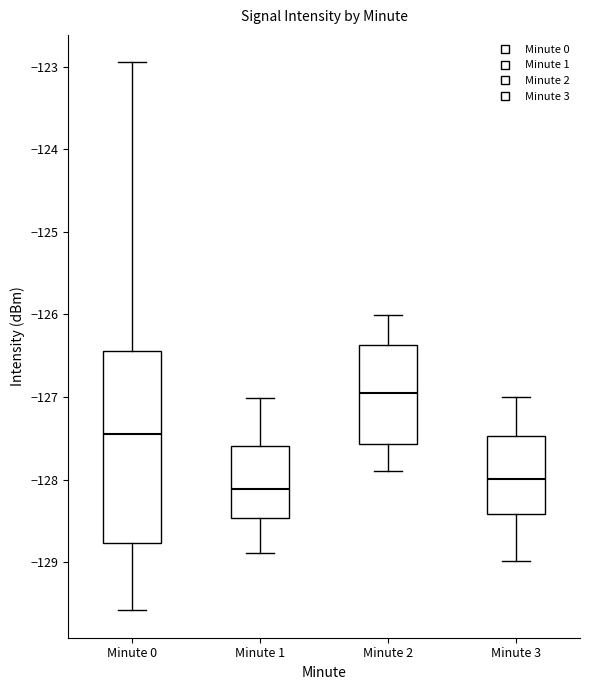

Reading left to right, read every box against the y-axis: the position of its median line, the range the box covers, and the ends of its whiskers. The values are not printed on the chart, so give them approximately, as read against the axis.

Minute 0: median -127.5, box -128.8 to -126.4, whiskers -129.6 to -122.9
Minute 1: median -128.1, box -128.5 to -127.6, whiskers -128.9 to -127.0
Minute 2: median -127.0, box -127.6 to -126.4, whiskers -127.9 to -126.0
Minute 3: median -128.0, box -128.4 to -127.5, whiskers -129.0 to -127.0